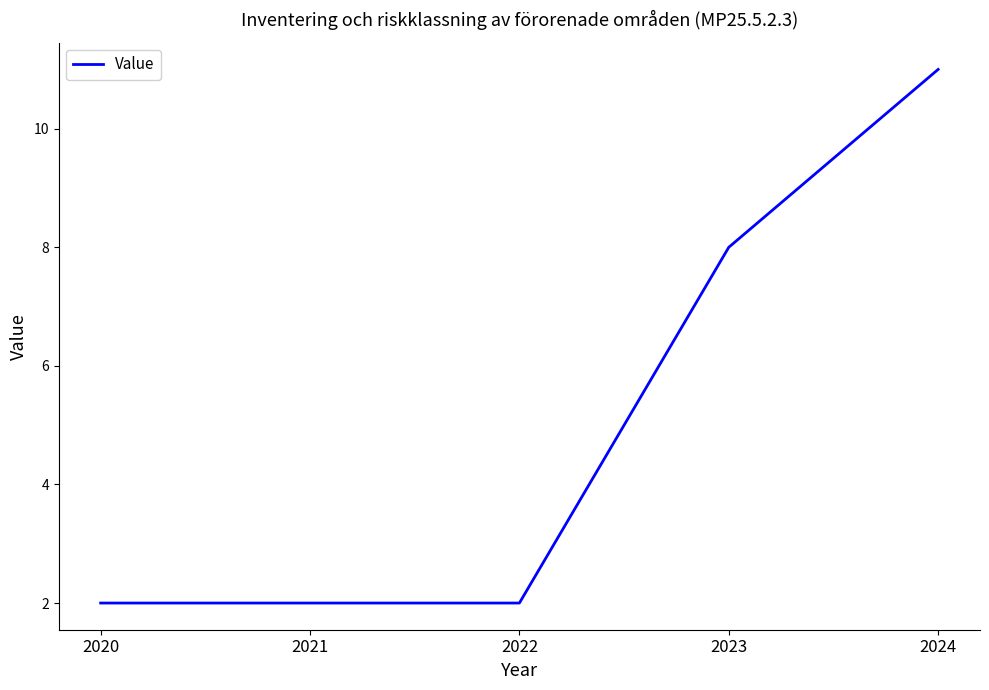

How many distinct data groups are displayed?

1